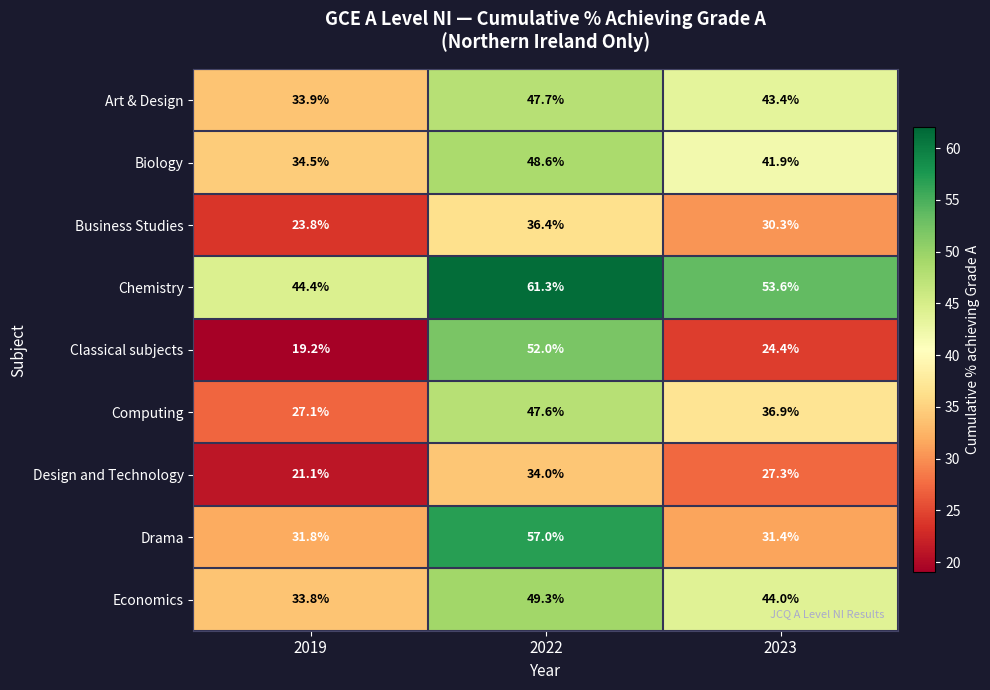

What is the total value across all series at 2019?

269.6